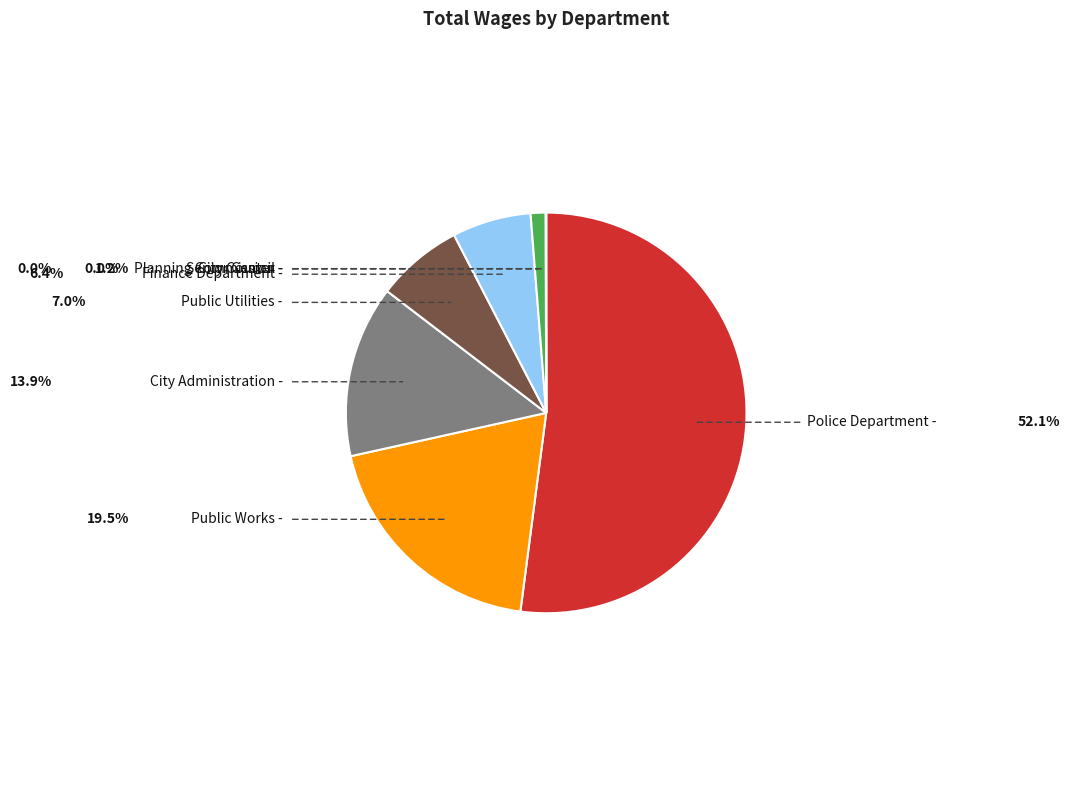

Is there any slice that represents more than half of the pie?

Yes